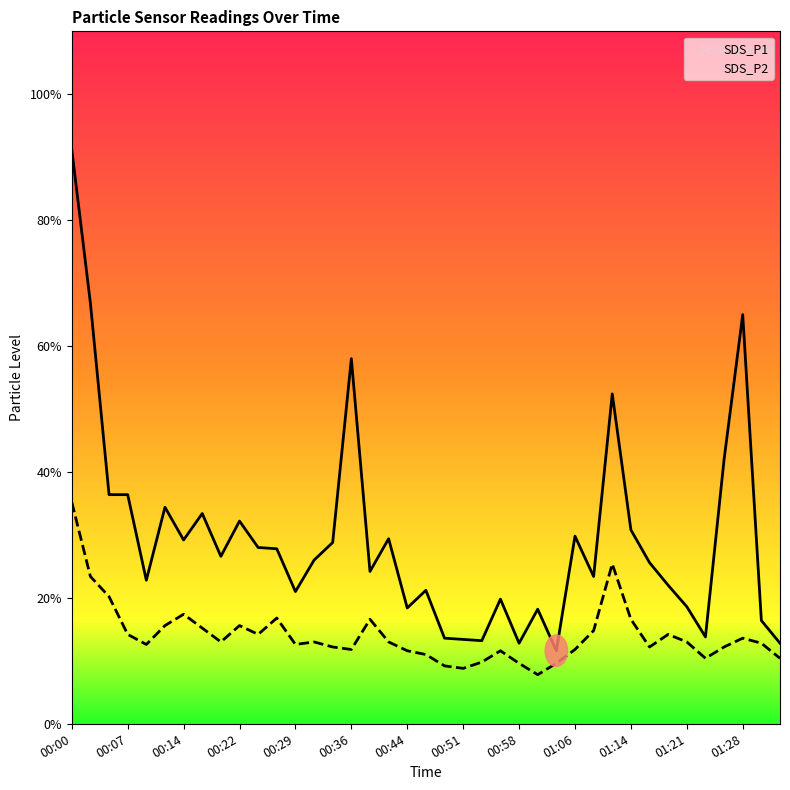

How many distinct data groups are displayed?

2